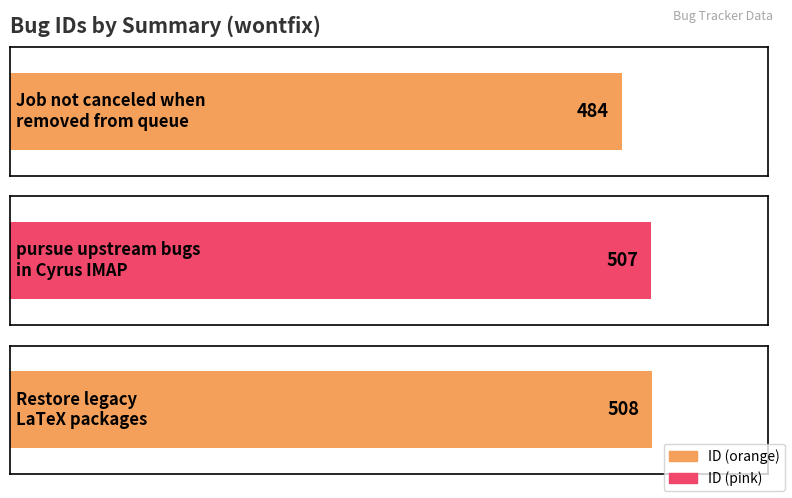

What is the difference between the maximum and second lowest values?

1